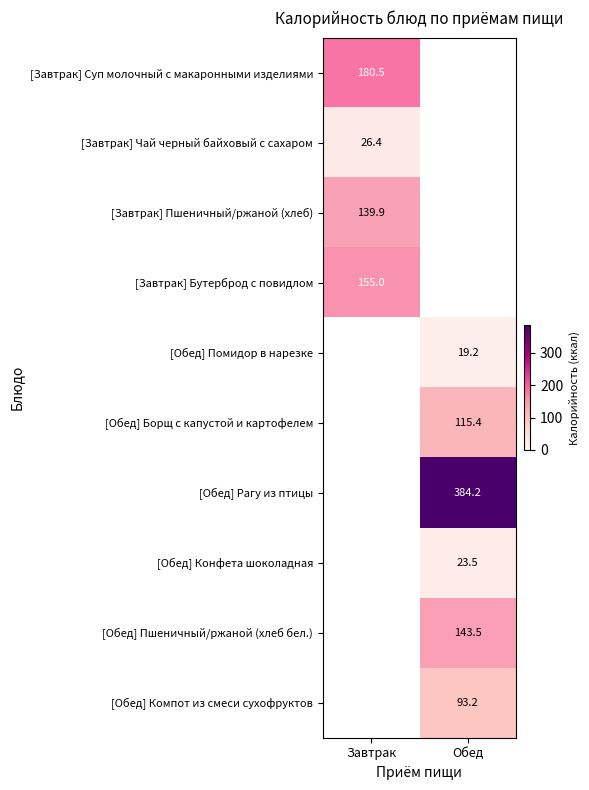

Is the value of [Обед] Компот из смеси сухофруктов at Обед greater than the value of [Завтрак] Чай черный байховый с сахаром at Завтрак?

Yes